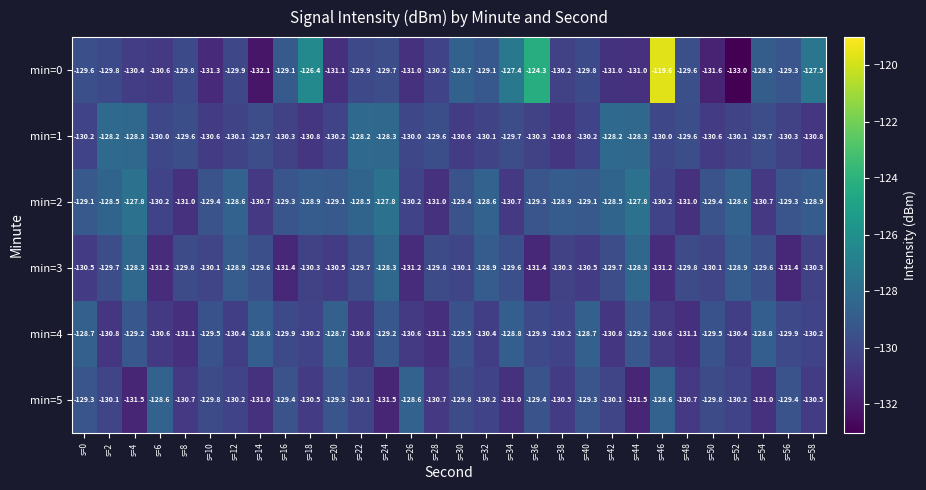

What is the spread (max minus min) of values at s=30?

1.9